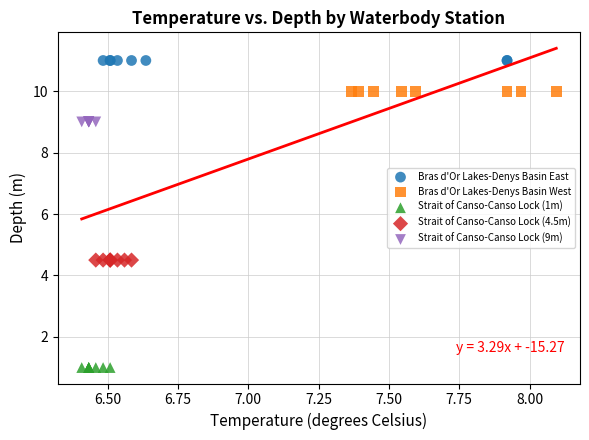

Which series contains the lowest Y value?

Strait of Canso-Canso Lock (1m)